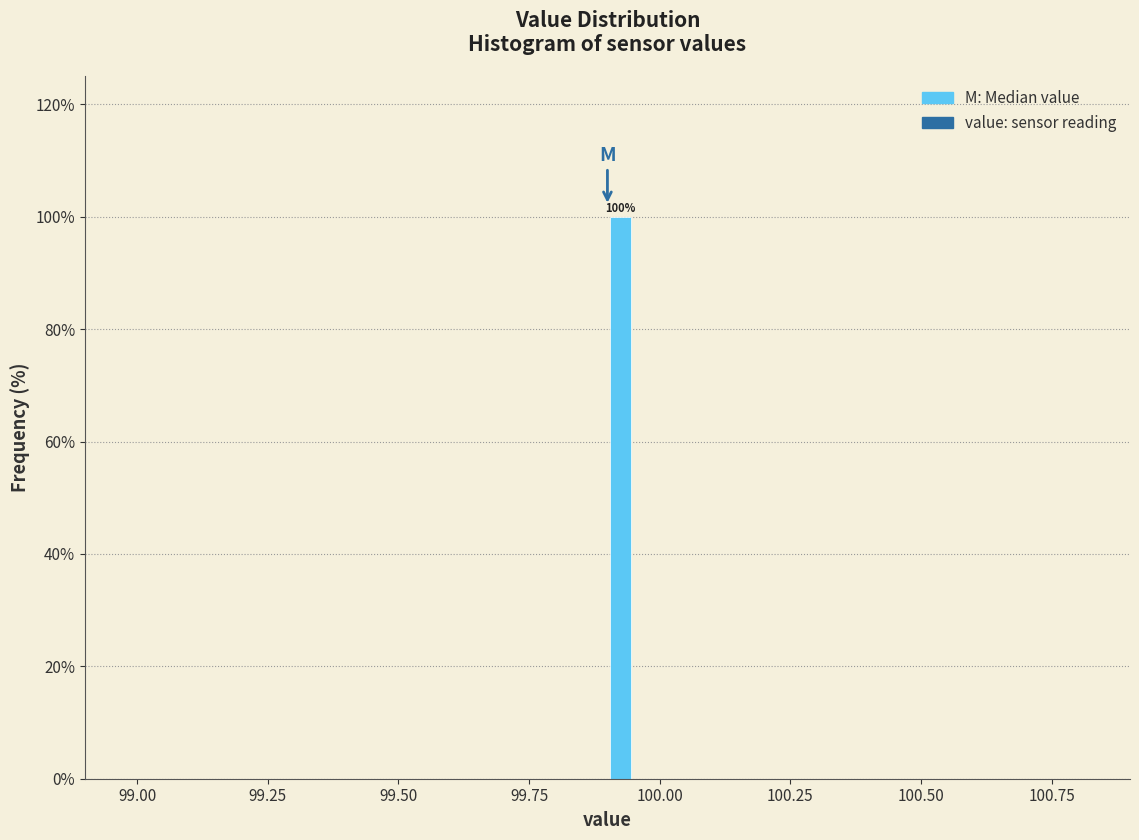

Around what value on the x-axis is the tallest bar? Give the approximate position of its centre, as read against the axis.

99.95